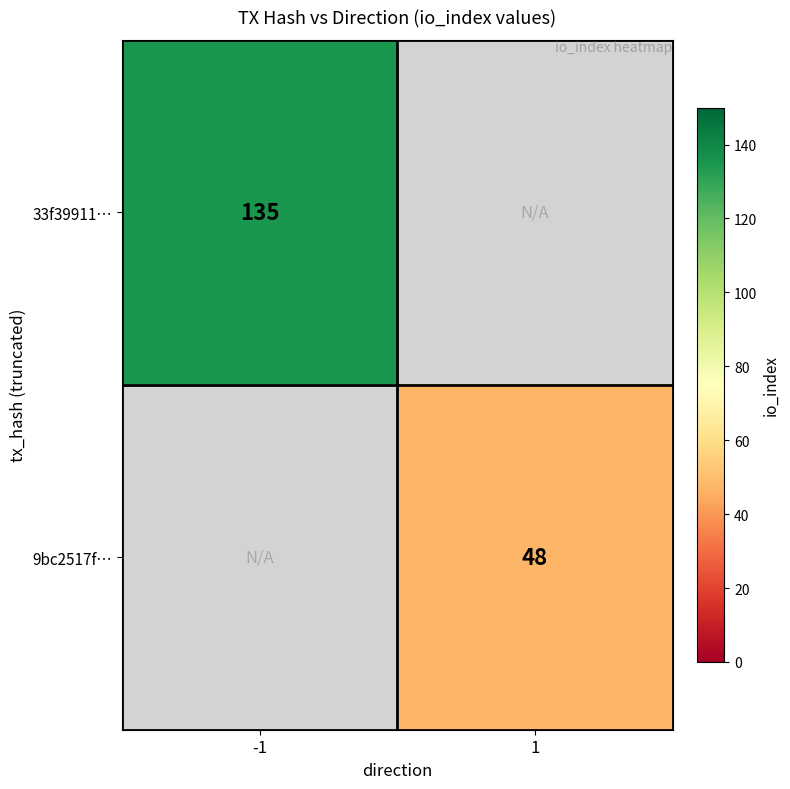

The 33f39911… series shows 135 at -1. True or false?

True